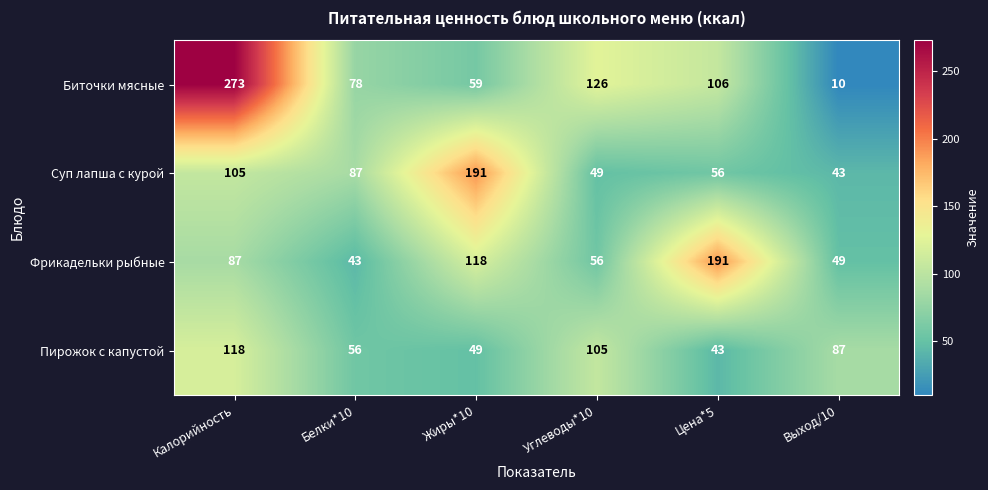

Rank the series at Белки*10 from lowest to highest value.

Фрикадельки рыбные, Пирожок с капустой, Биточки мясные, Суп лапша с курой